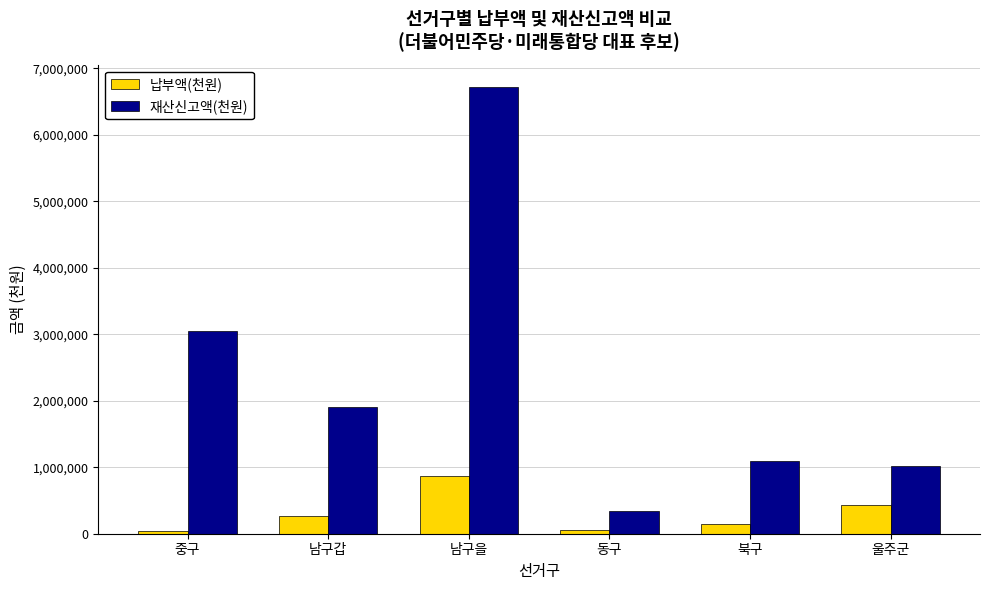

What is the greatest value displayed?

6721041